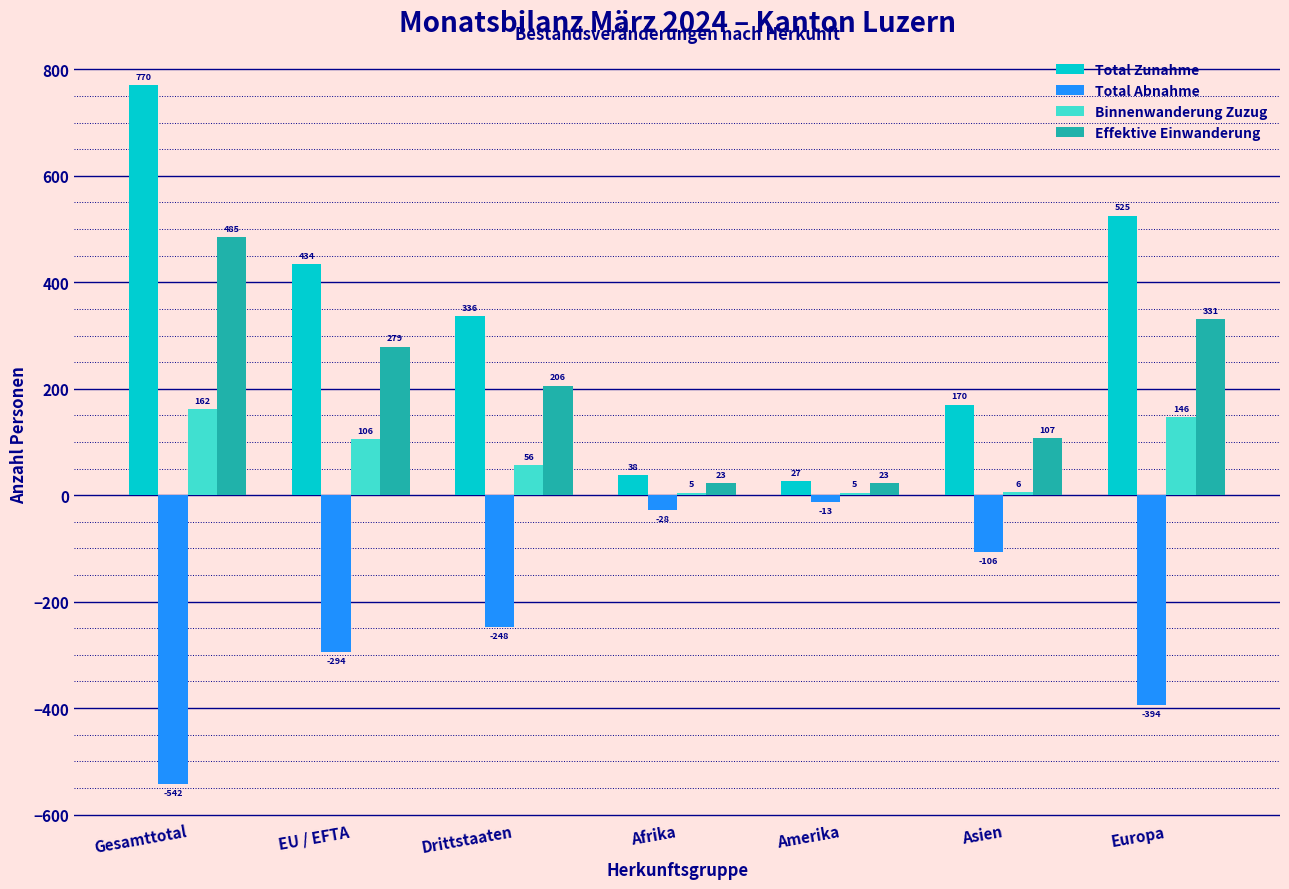

What is the difference between the Effektive Einwanderung values at Europa and Gesamttotal?

154